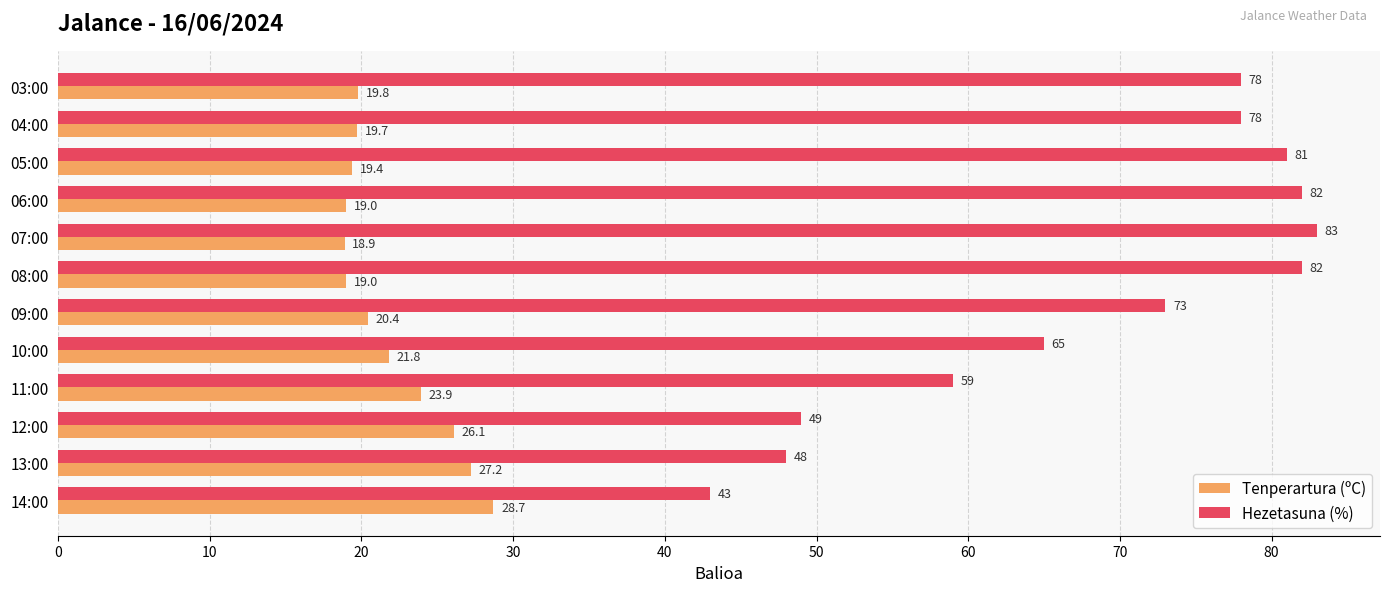

The value of Hezetasuna (%) at 06:00 is 124.5. True or false?

False